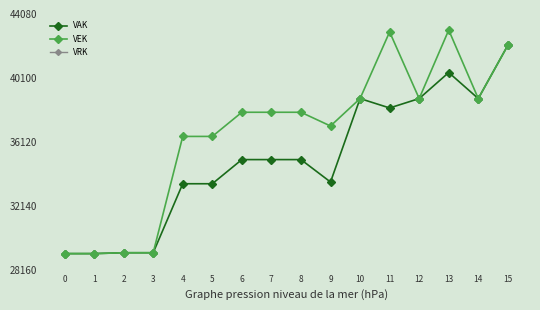

Is the value of VRK at 12 greater than the value of VEK at 10?

No